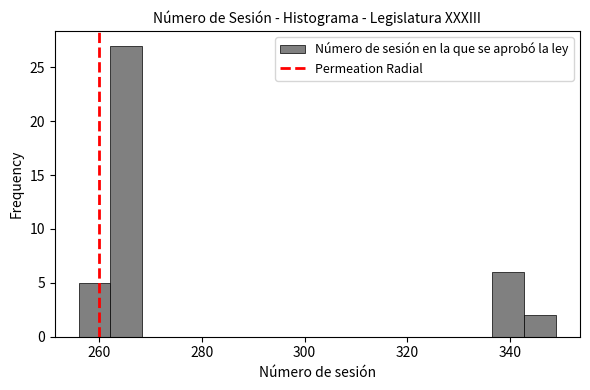

Around what value on the x-axis is the tallest bar? Give the approximate position of its centre, as read against the axis.

266